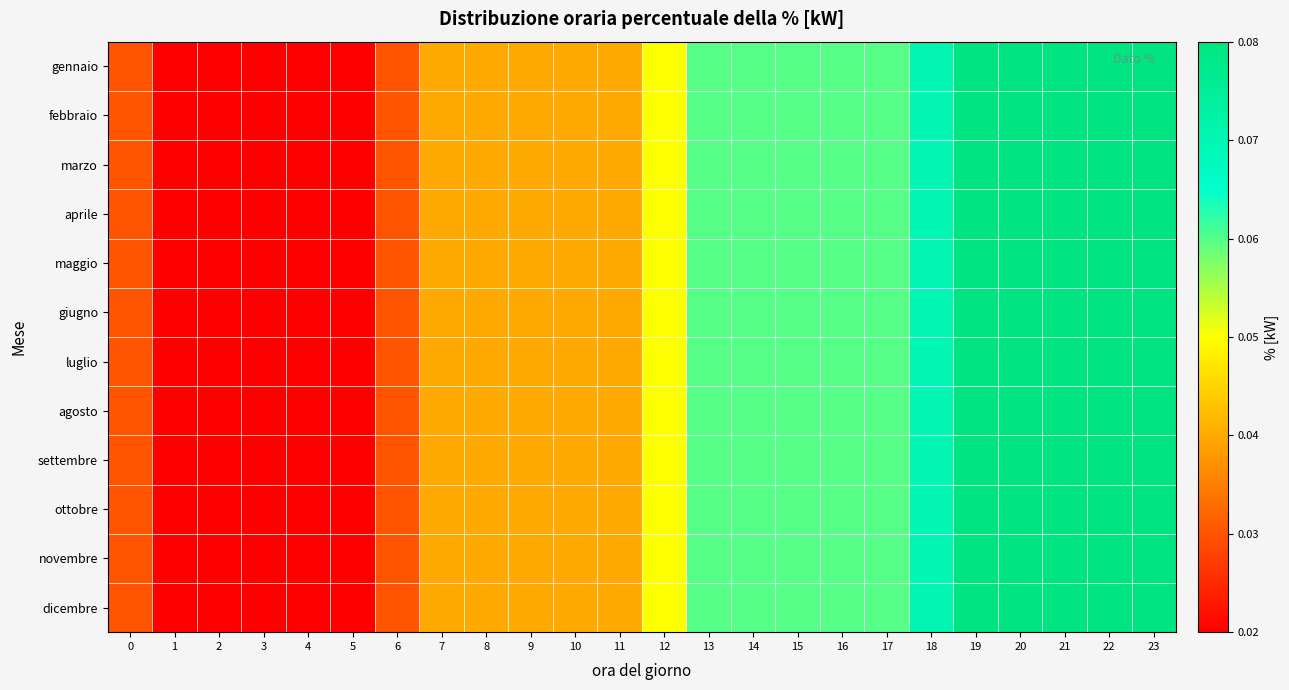

At 13, list the series in order from smallest to largest.

gennaio, febbraio, marzo, aprile, maggio, giugno, luglio, agosto, settembre, ottobre, novembre, dicembre